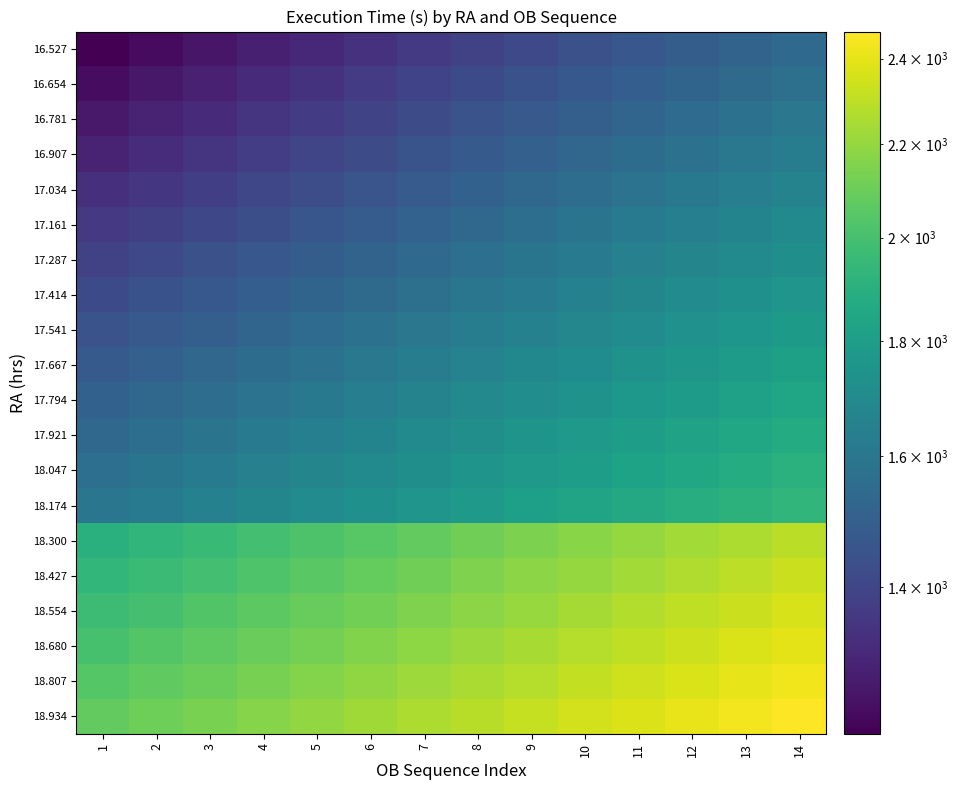

Which series changed the most between 2 and 6?

18.300